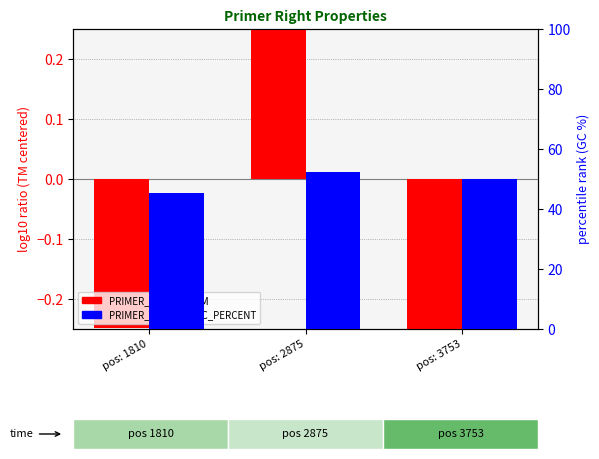

List the series in order of their overall mean, highest first.

PRIMER_RIGHT_0_GC_PERCENT, PRIMER_RIGHT_0_TM